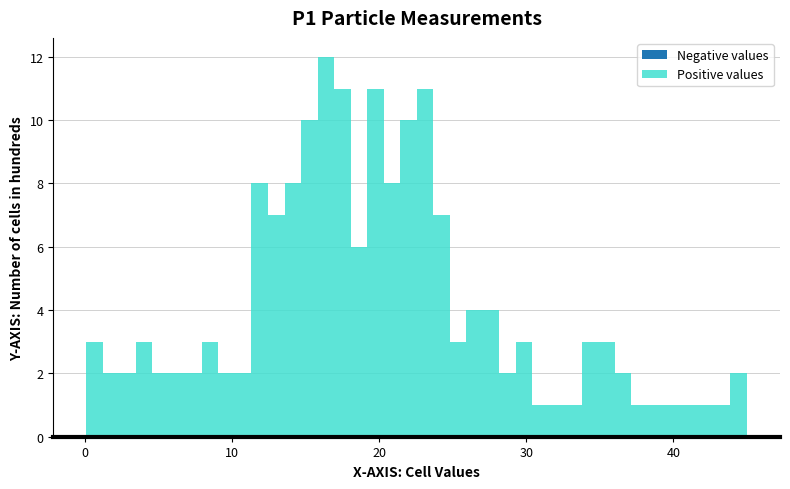

Around what value on the x-axis is the tallest bar? Give the approximate position of its centre, as read against the axis.

16